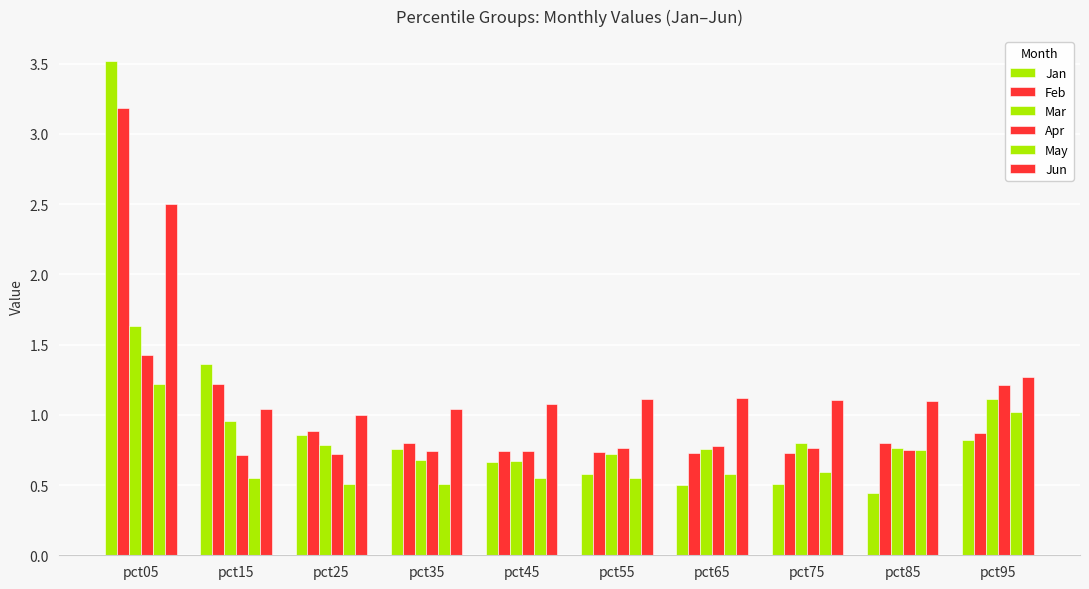

What is the difference between the highest and lowest values at pct25?

0.5